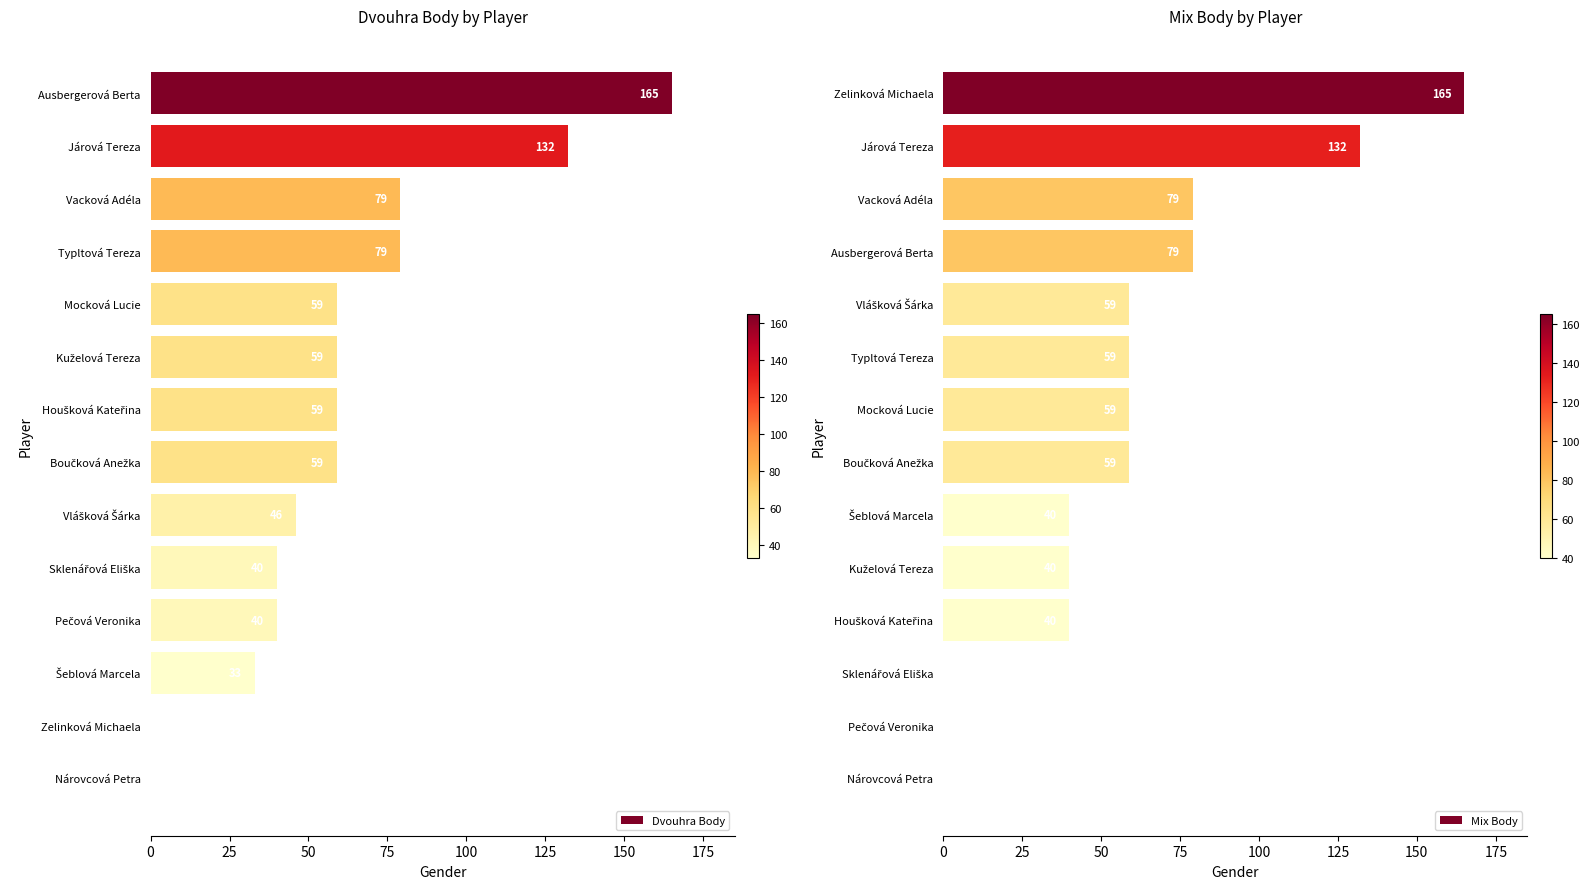

Reading left to right, transcribe all the data shown in this chart.

Dvouhra Body: 165	132	79	79	59	59	59	59	46	40	40	33	0	0
Mix Body: 165	132	79	79	59	59	59	59	40	40	40	0	0	0